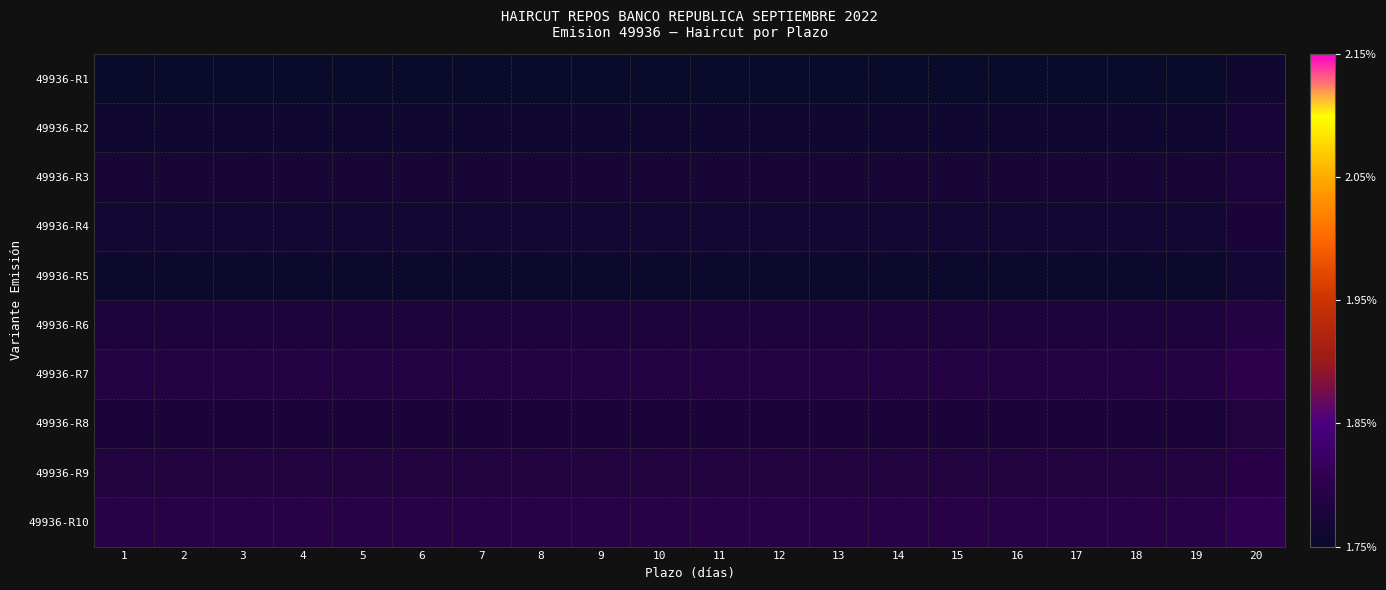

At which category is the sum across all series the highest?

20